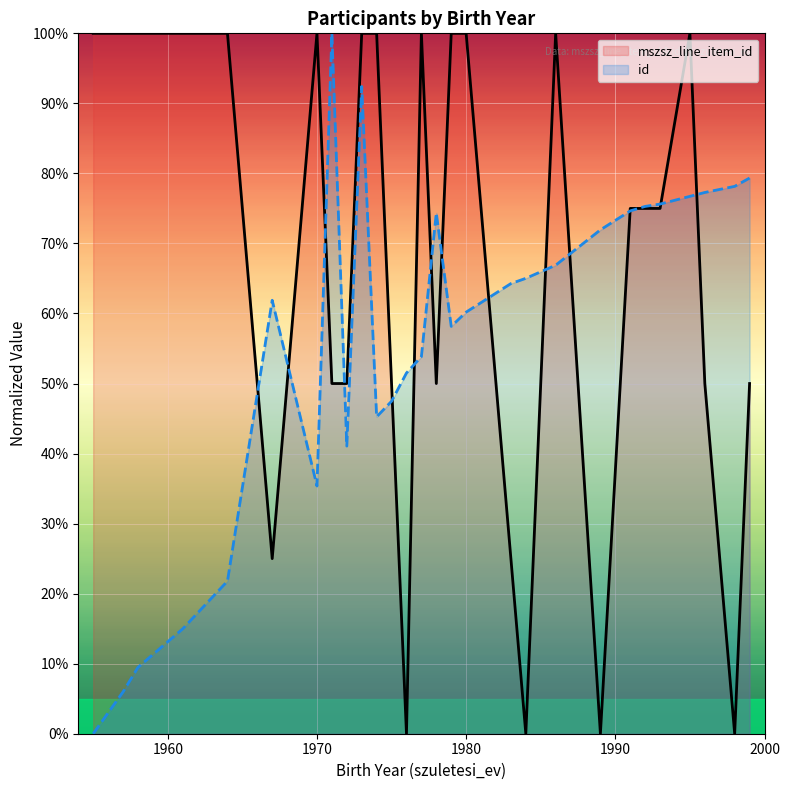

Rank the series by their maximum value, from highest to lowest.

mszsz_line_item_id, id